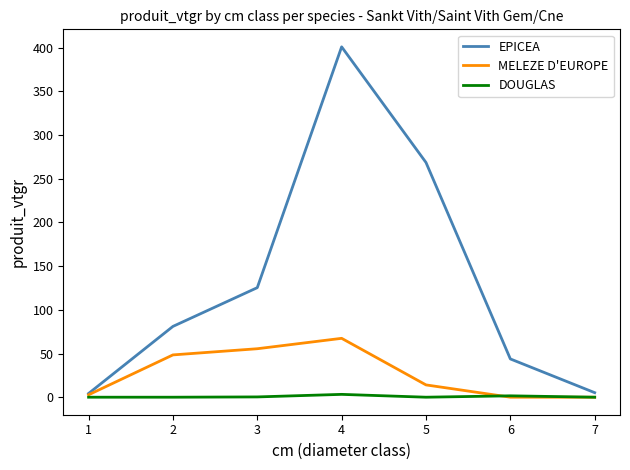

What is the greatest value displayed?

401.1